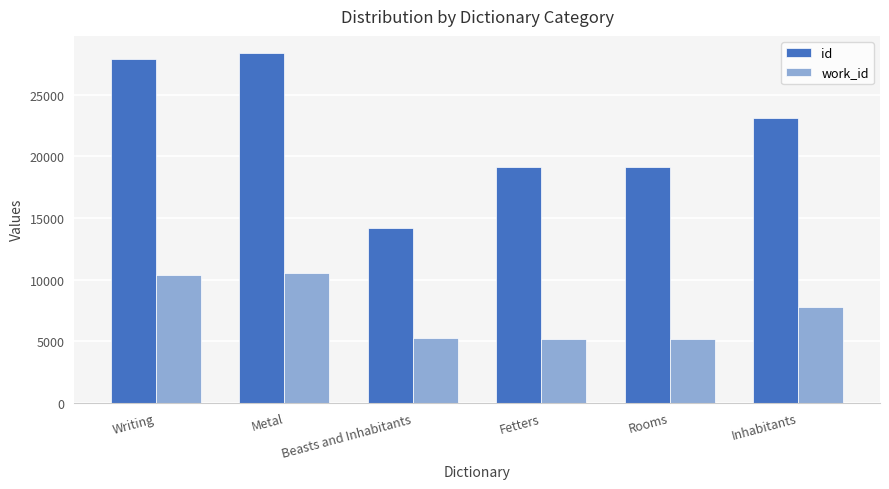

Which series changed the most between Beasts and Inhabitants and Inhabitants?

id